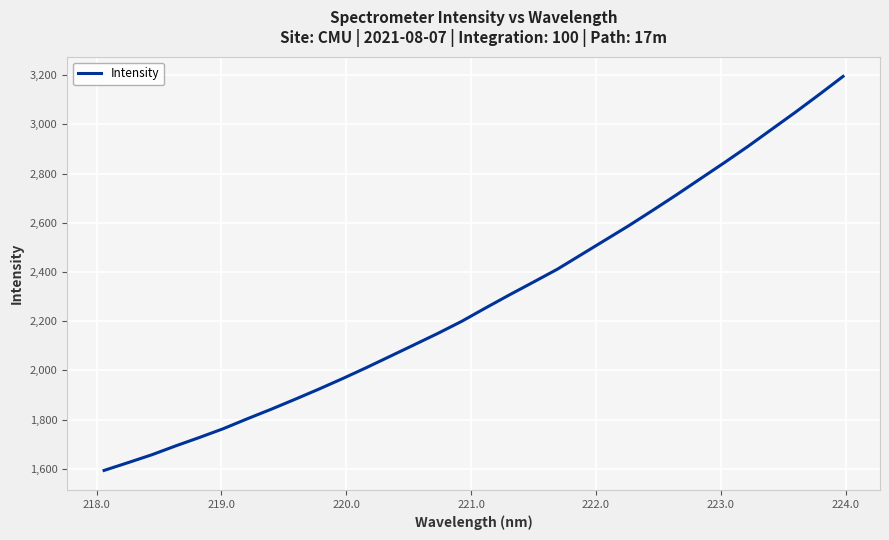

What is the minimum value shown in the chart?

1593.3